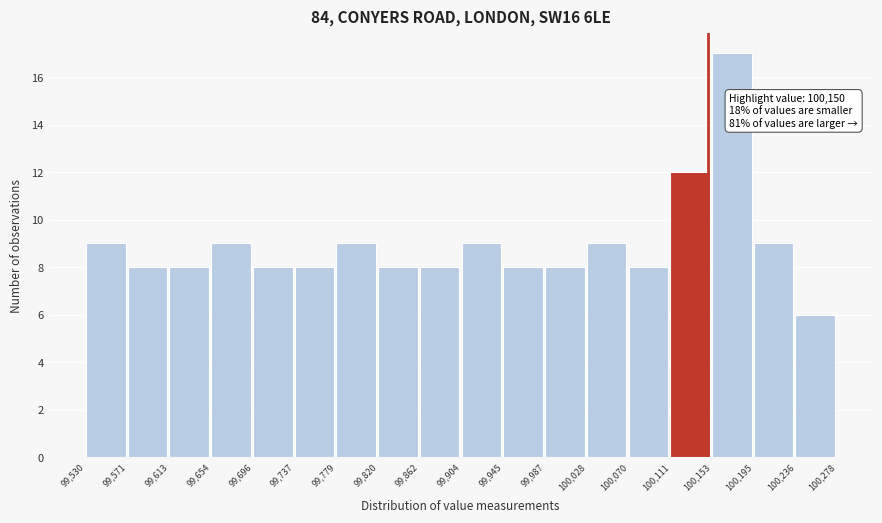

Which range on the x-axis has the tallest bar?

100,153 to 100,195